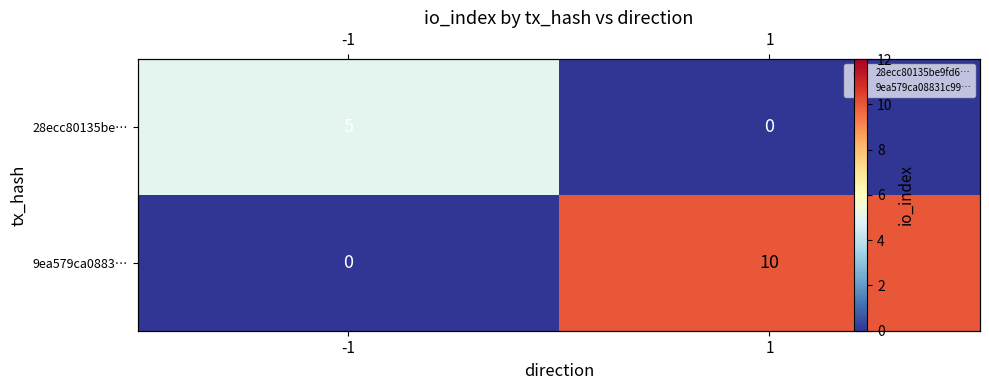

What is the highest value of the 9ea579ca0883… series?

10